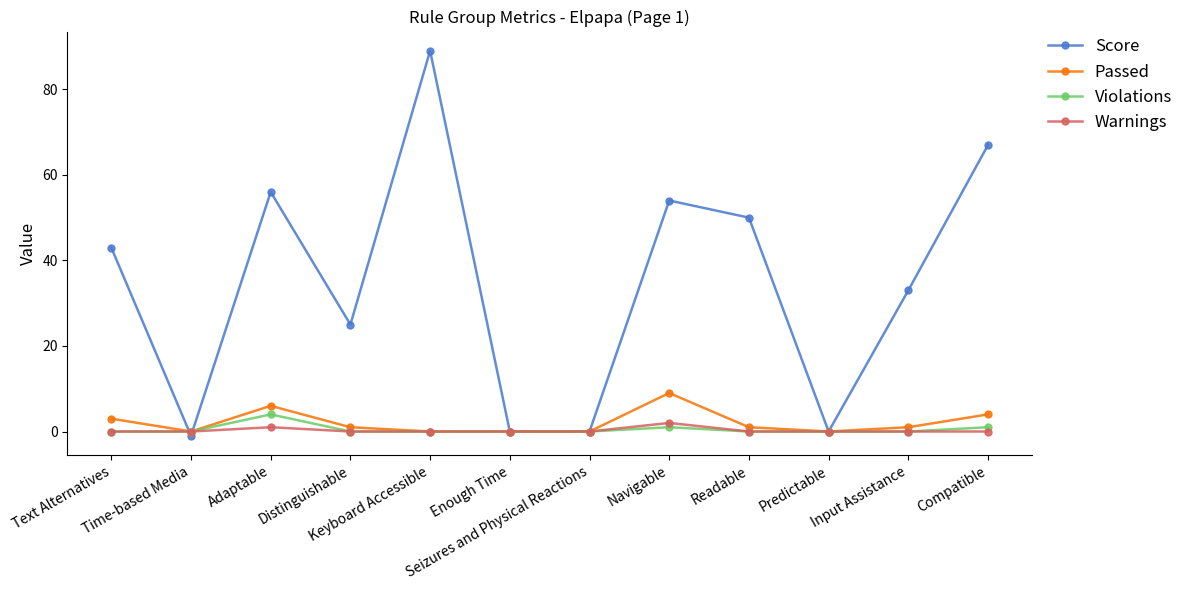

Which series has the widest spread of values?

Score